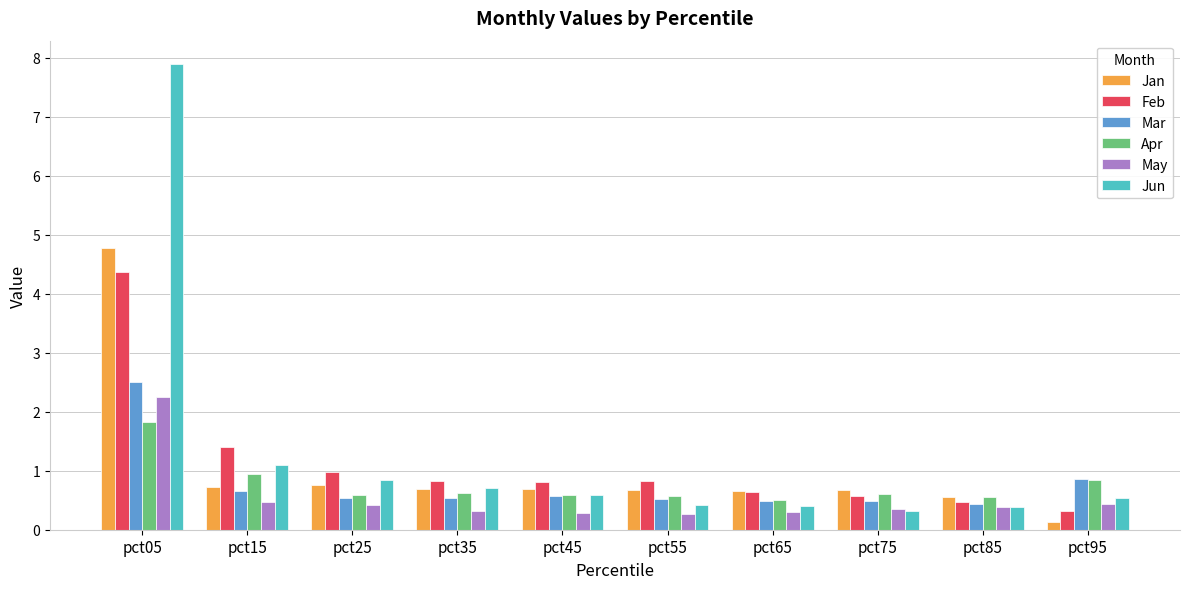

Which series has the largest total across all categories?

Jun